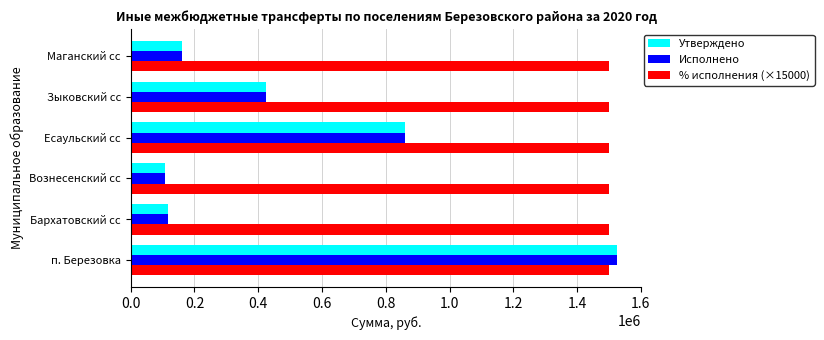

The % исполнения (×15000) series shows 1500000 at п. Березовка. True or false?

True